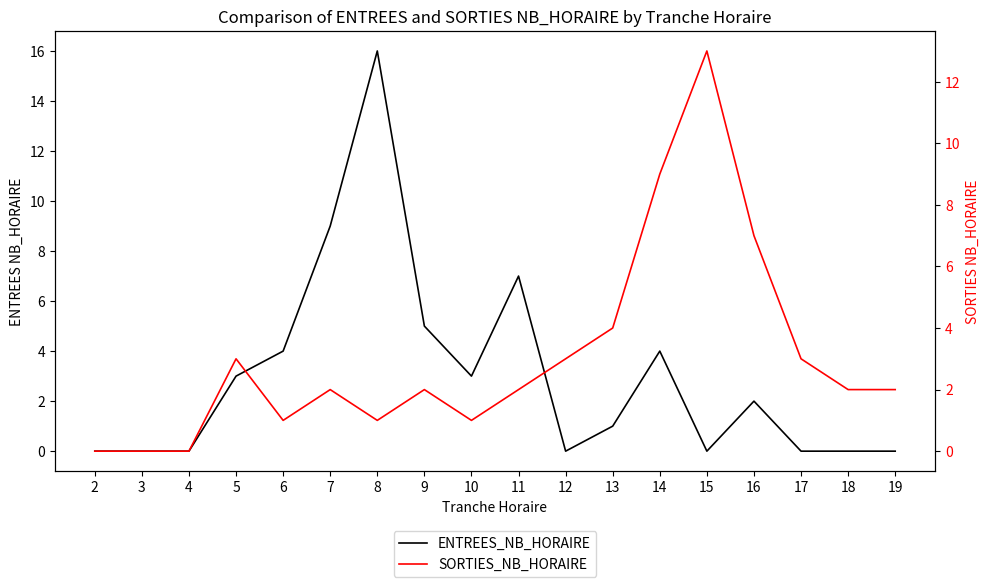

At which label does ENTREES_NB_HORAIRE first exceed 2?

5